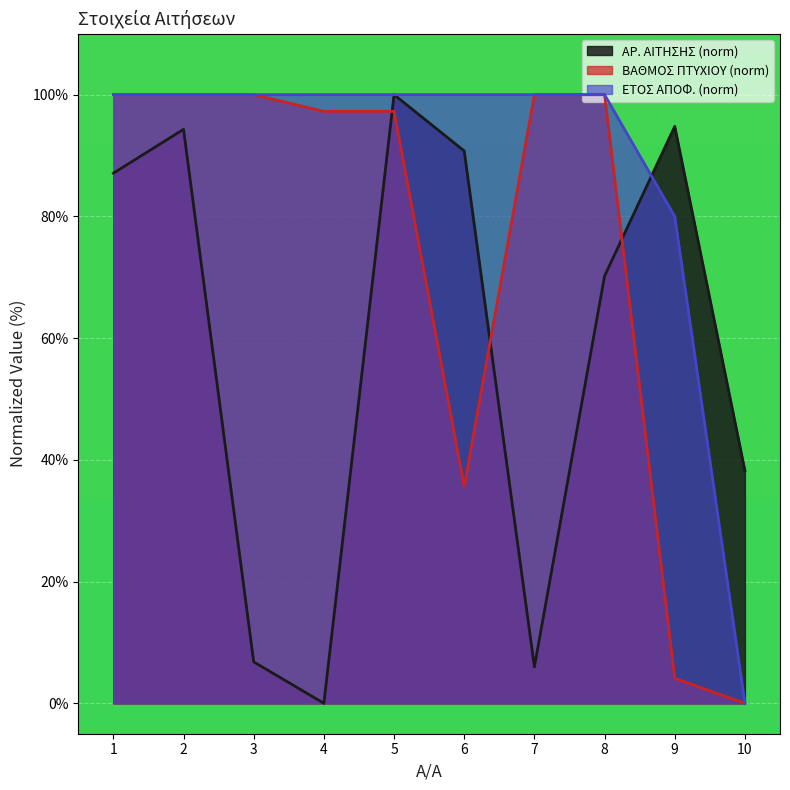

Count the number of data series in this chart.

3